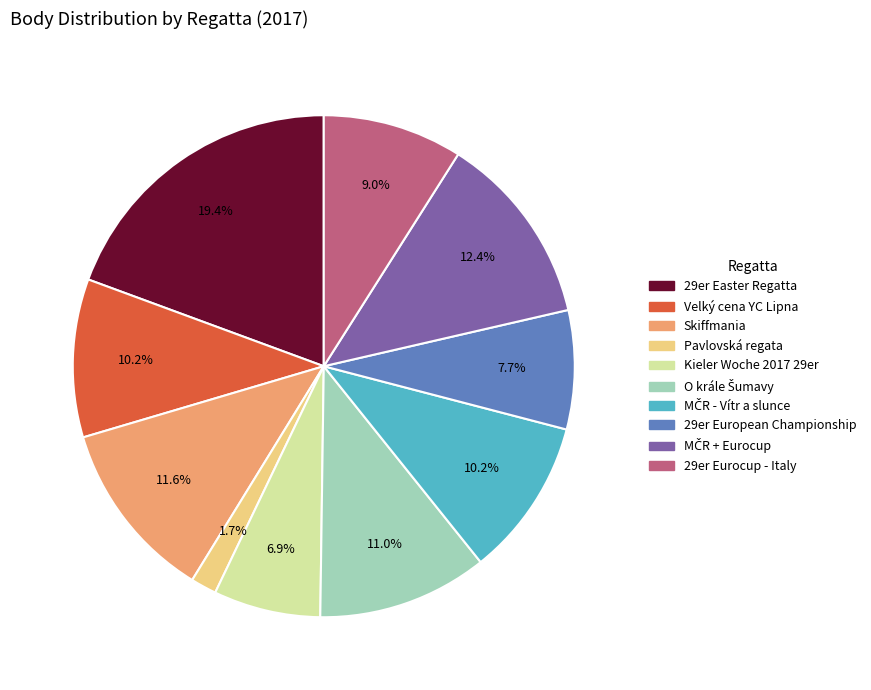

To the nearest percent, what portion does Kieler Woche 2017 29er represent?

7%